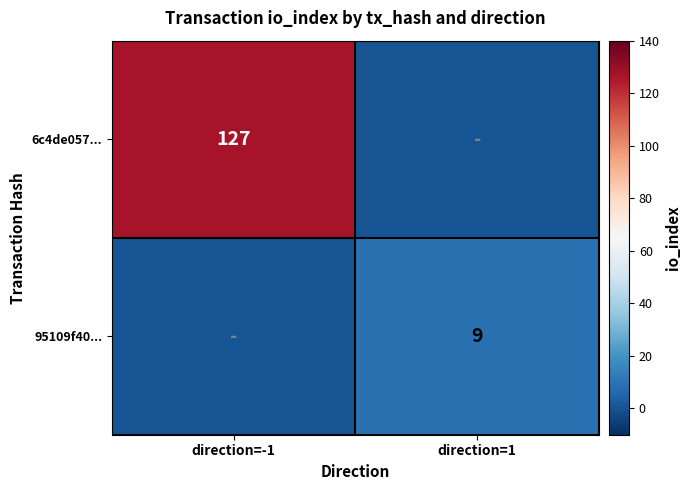

Is it true that 95109f40... equals 13 at direction=1?

False